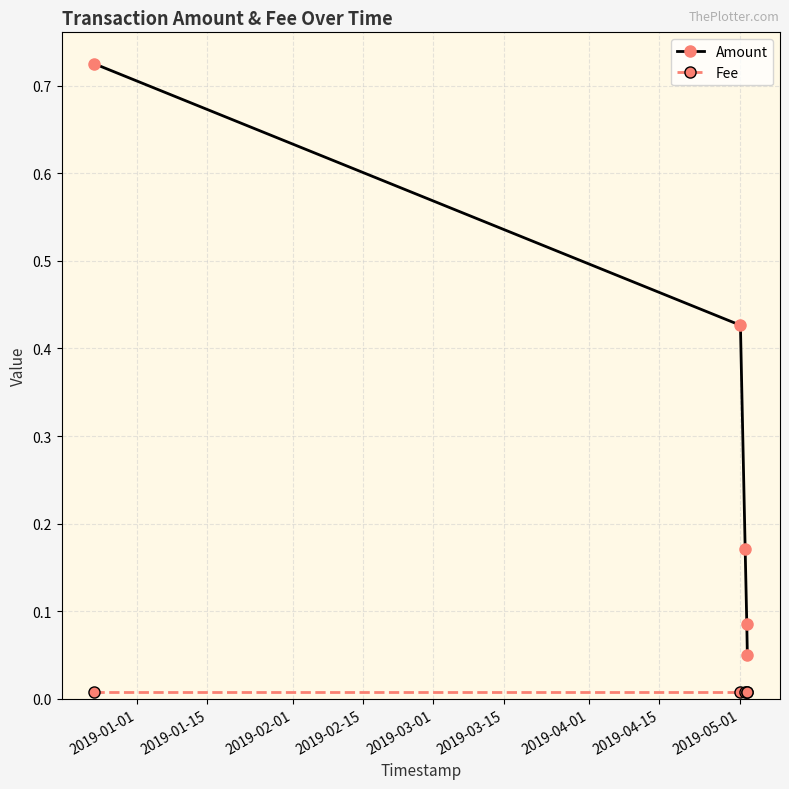

What is the sum of all Amount values?

1.5